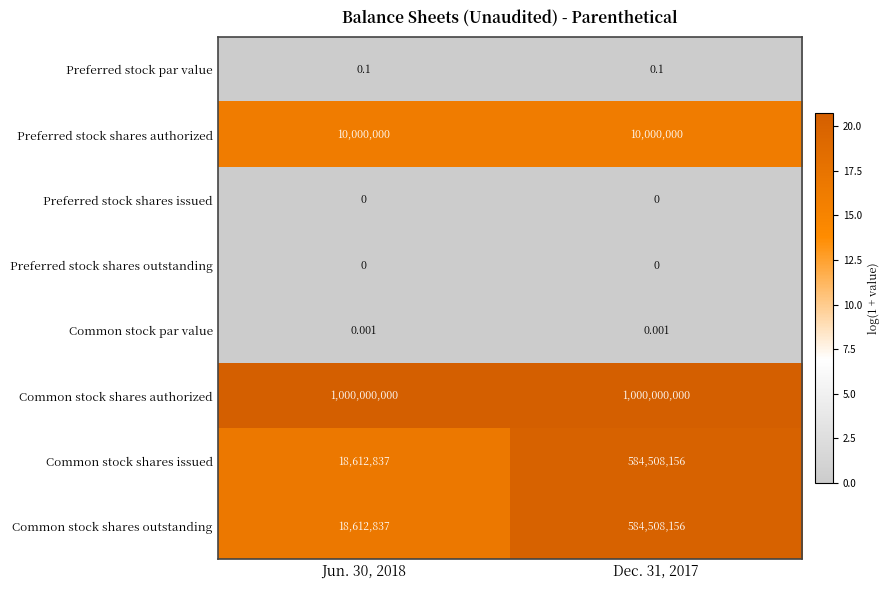

Is the value of Preferred stock par value at Dec. 31, 2017 greater than the value of Common stock shares authorized at Jun. 30, 2018?

No